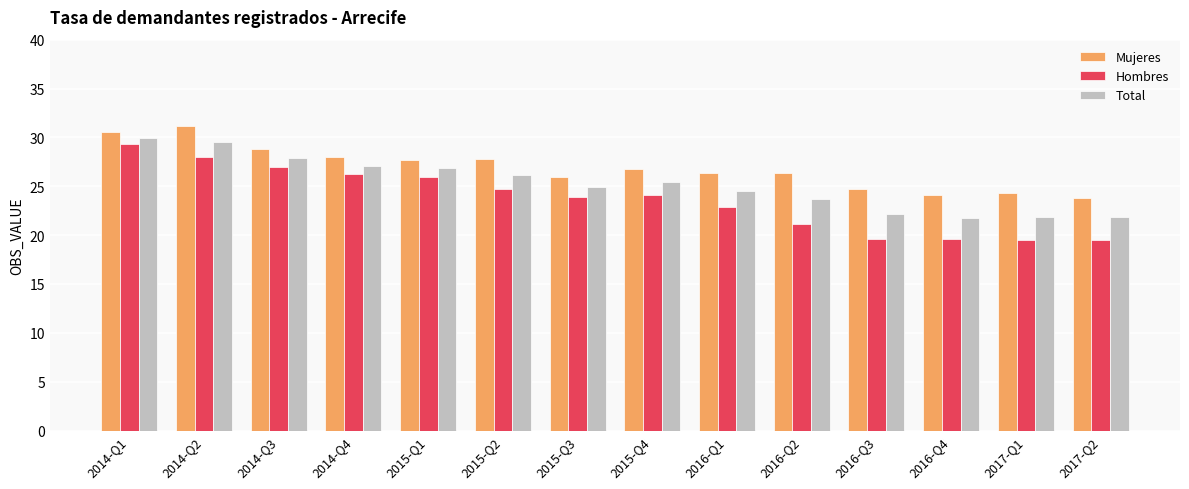

What is the minimum value shown in the chart?

19.5